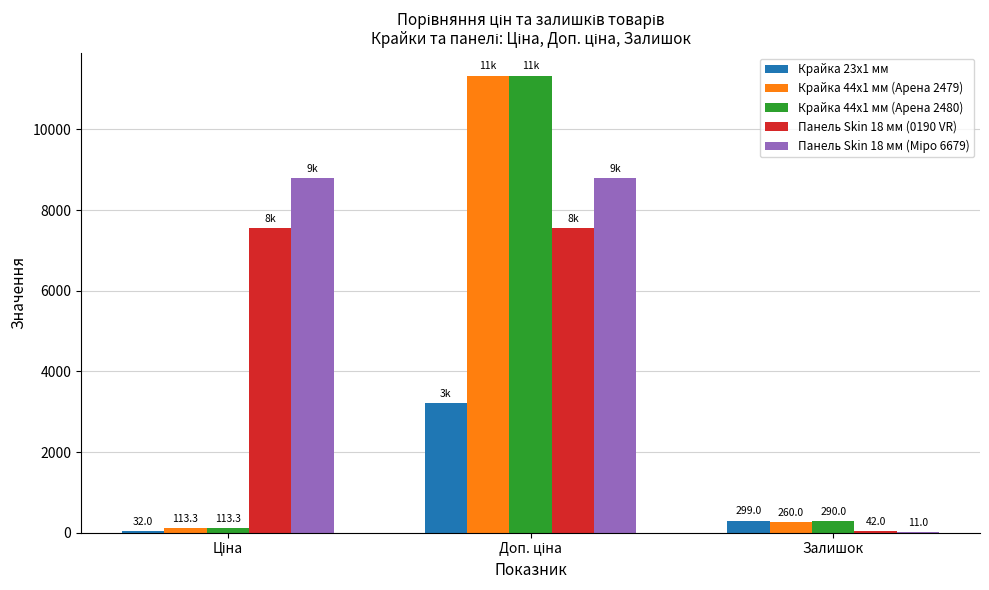

At which label is Крайка 44x1 мм (Арена 2479) closest to 5723?

Залишок